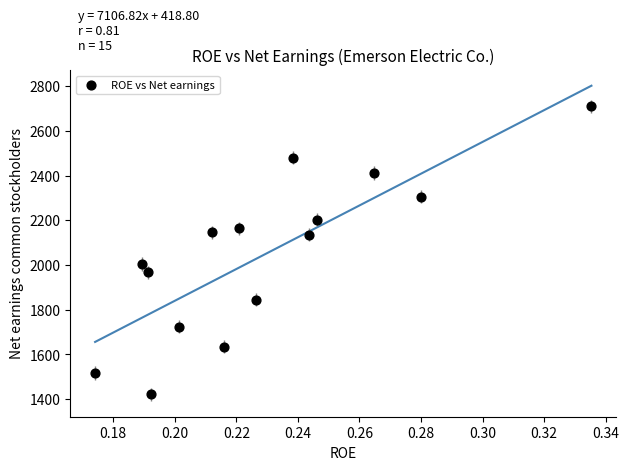

What is the range of Y values (max minus min)?

1288